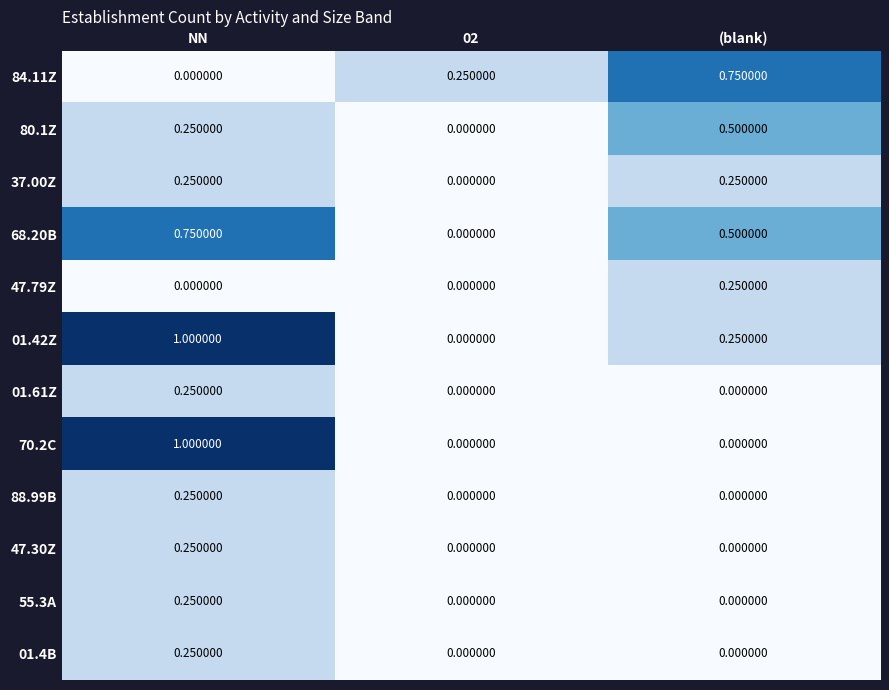

Is the value of 70.2C at 02 greater than the value of 80.1Z at NN?

No